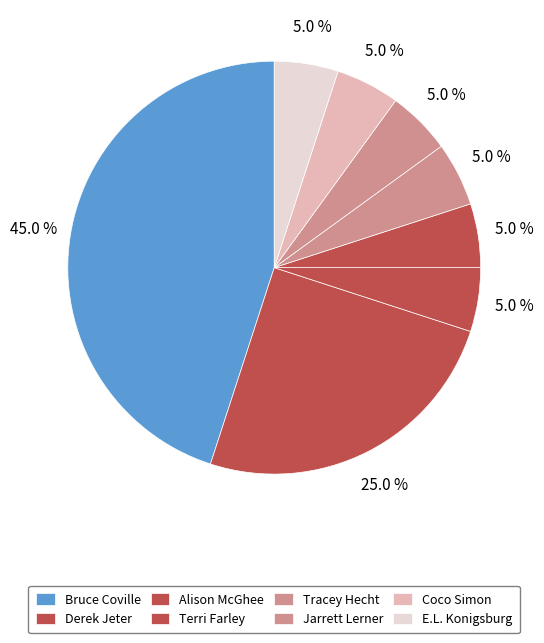

What is the largest slice in the pie chart?

Bruce Coville